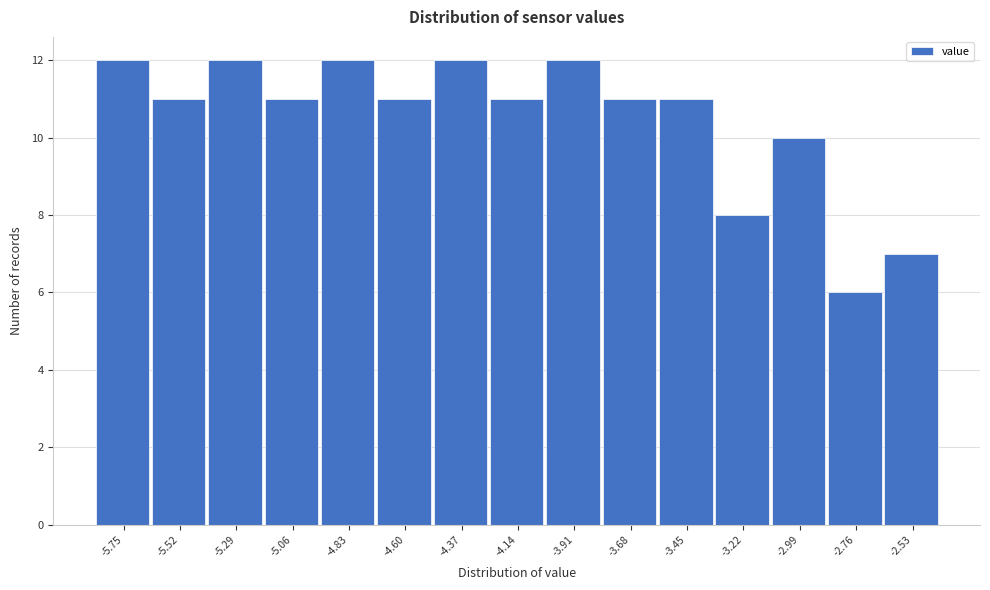

Reading left to right, list all the values displayed in this chart.

-5.75=12	-5.52=11	-5.29=12	-5.06=11	-4.83=12	-4.60=11	-4.37=12	-4.14=11	-3.91=12	-3.68=11	-3.45=11	-3.22=8	-2.99=10	-2.76=6	-2.53=7